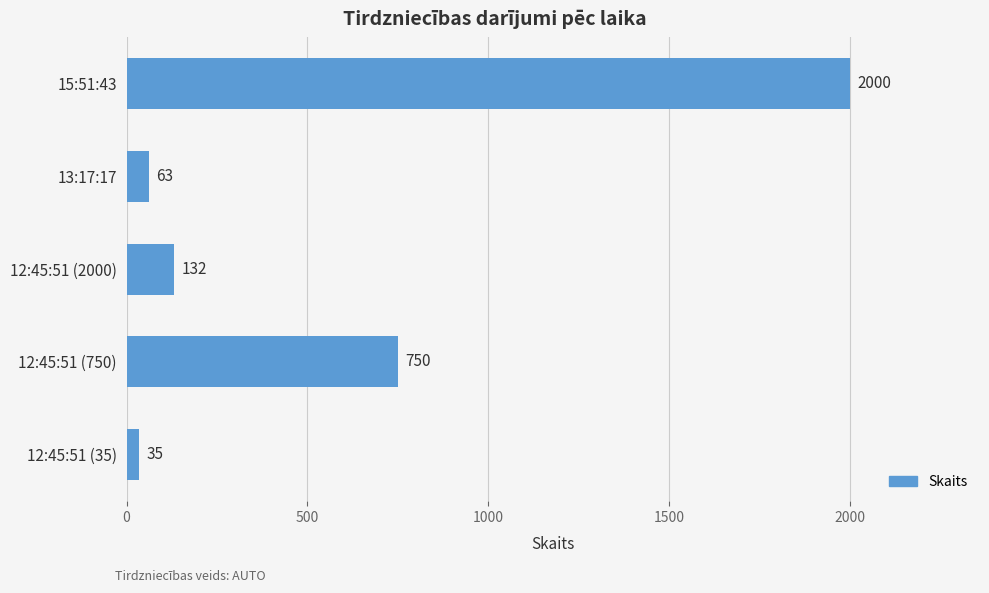

The value at 13:17:17 is 63. True or false?

True